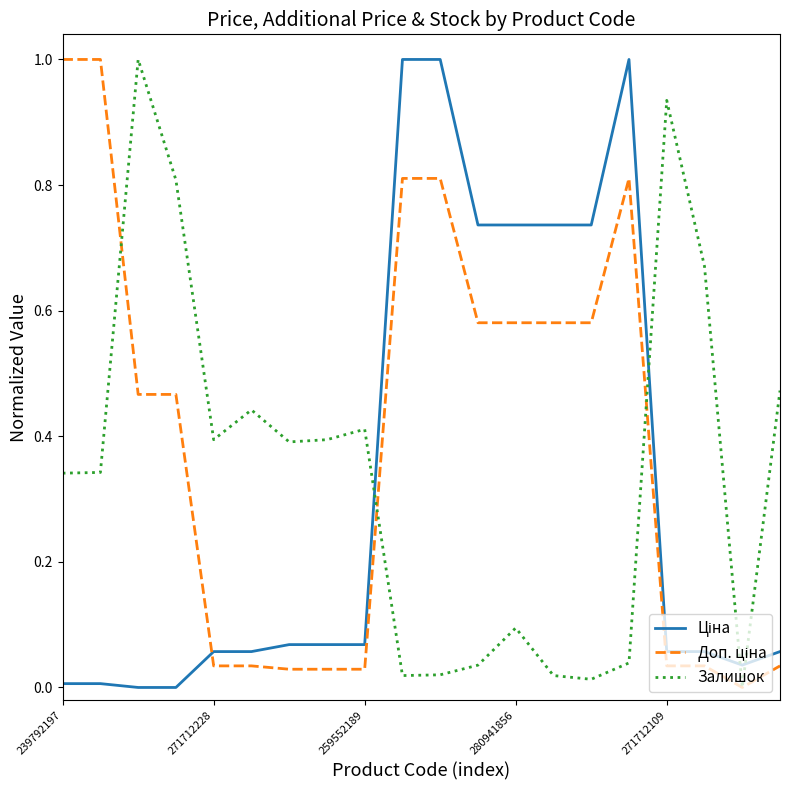

What is the maximum value shown in the chart?

1.0